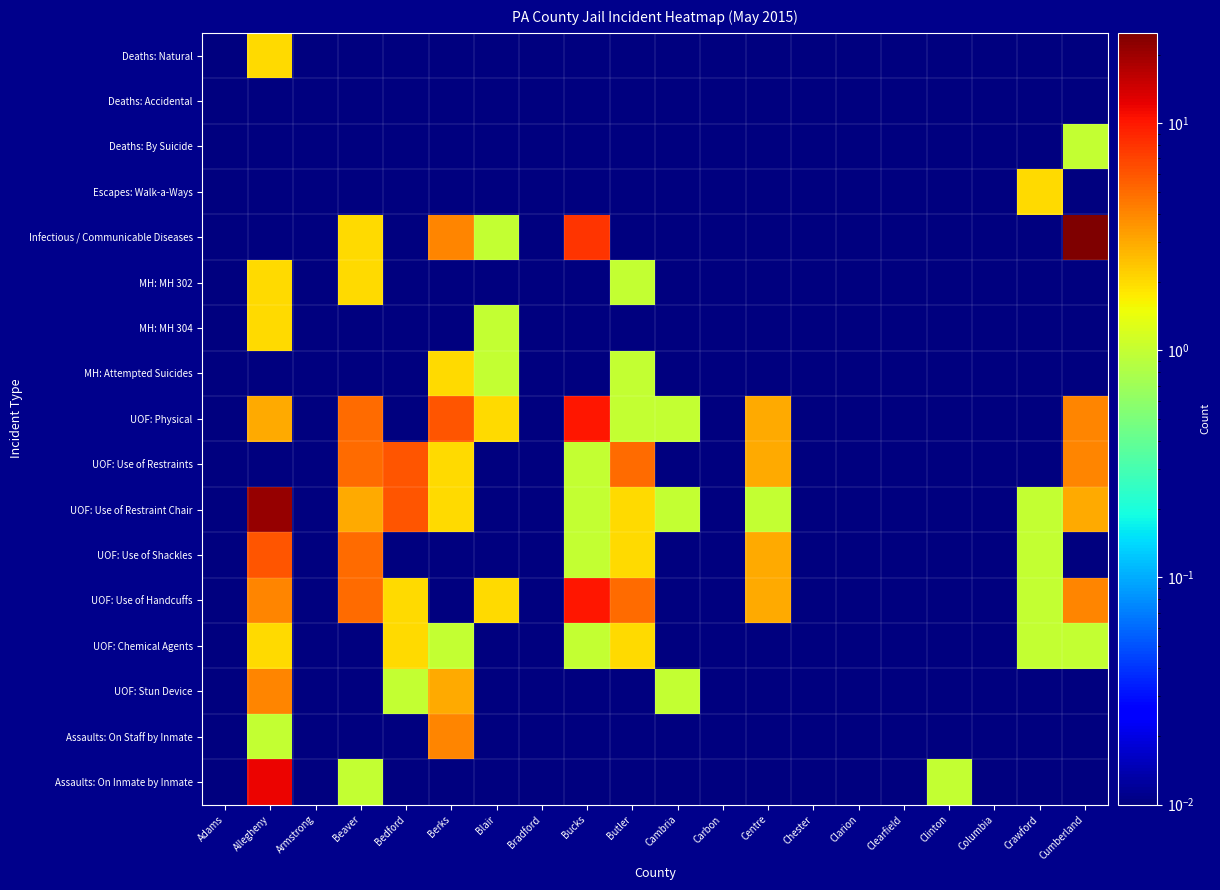

Rank the series at Adams from highest to lowest value.

Deaths: Natural, Deaths: Accidental, Deaths: By Suicide, Escapes: Walk-a-Ways, Infectious / Communicable Diseases, MH: MH 302, MH: MH 304, MH: Attempted Suicides, UOF: Physical, UOF: Use of Restraints, UOF: Use of Restraint Chair, UOF: Use of Shackles, UOF: Use of Handcuffs, UOF: Chemical Agents, UOF: Stun Device, Assaults: On Staff by Inmate, Assaults: On Inmate by Inmate